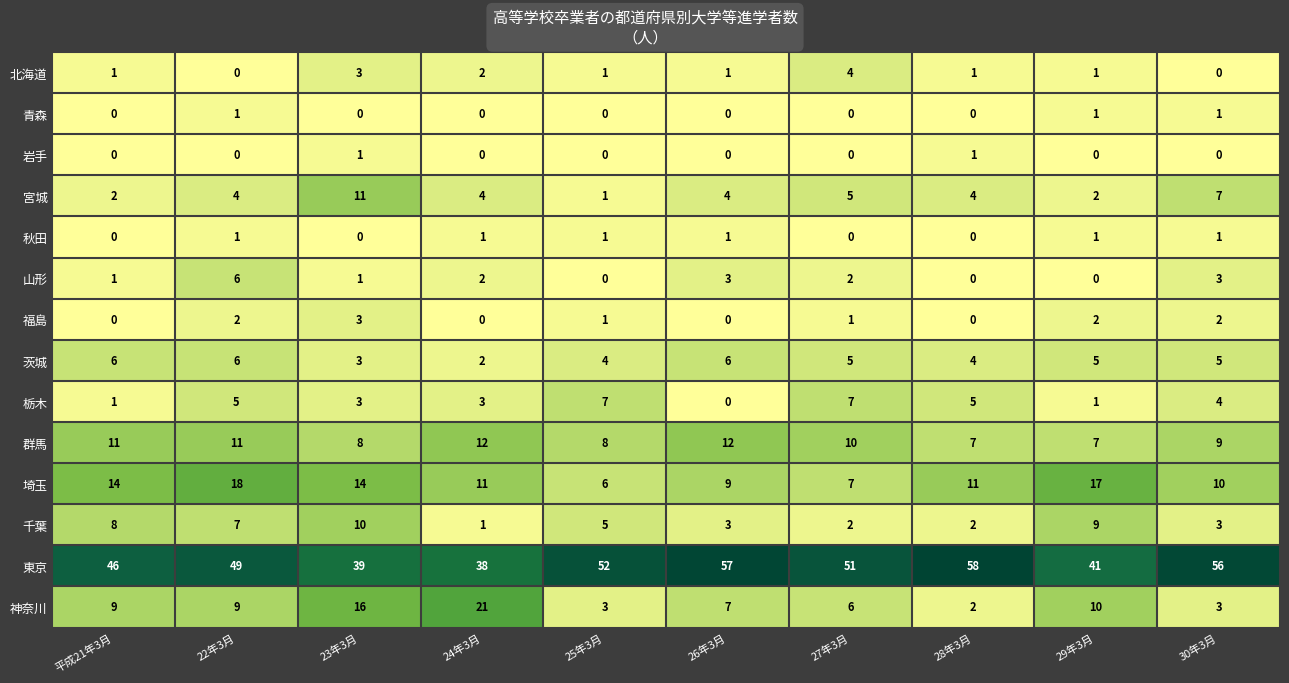

What is the total value across all series at 27年3月?

100